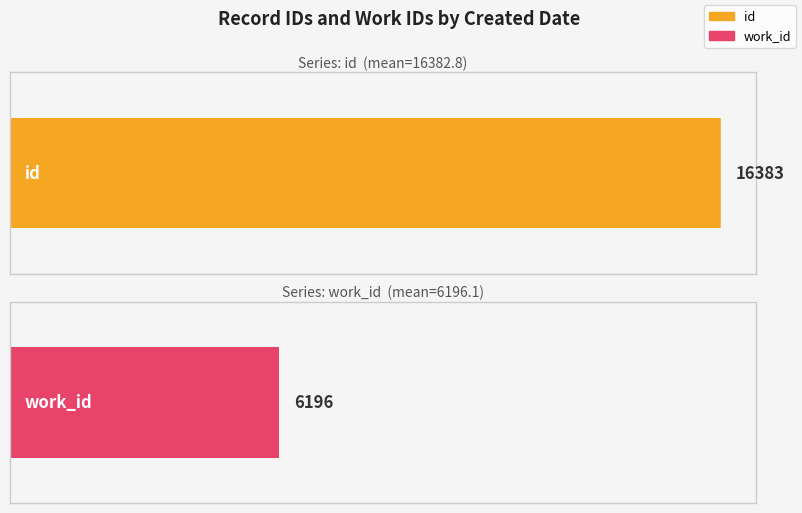

What is the minimum value shown in the chart?

6196